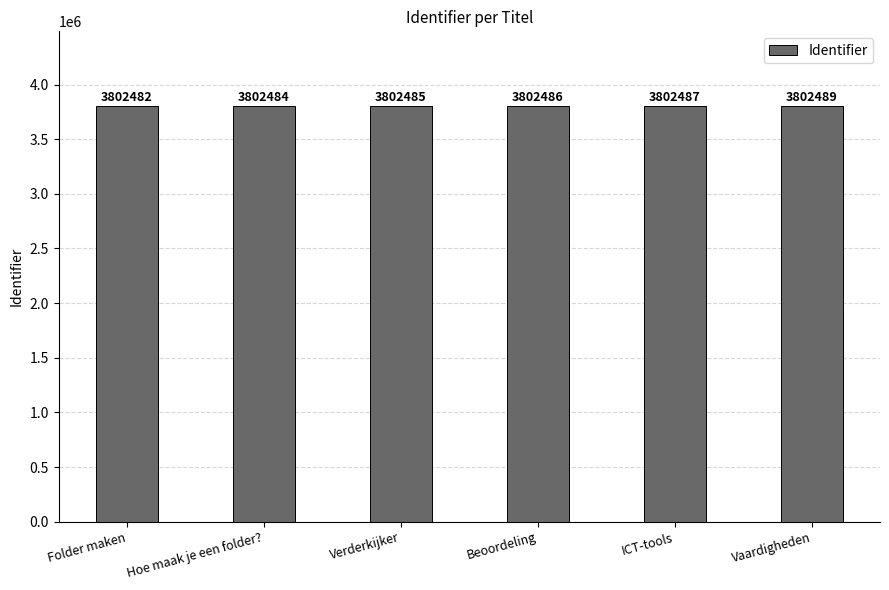

List the labels in order of value, smallest first.

Folder maken, Hoe maak je een folder?, Verderkijker, Beoordeling, ICT-tools, Vaardigheden